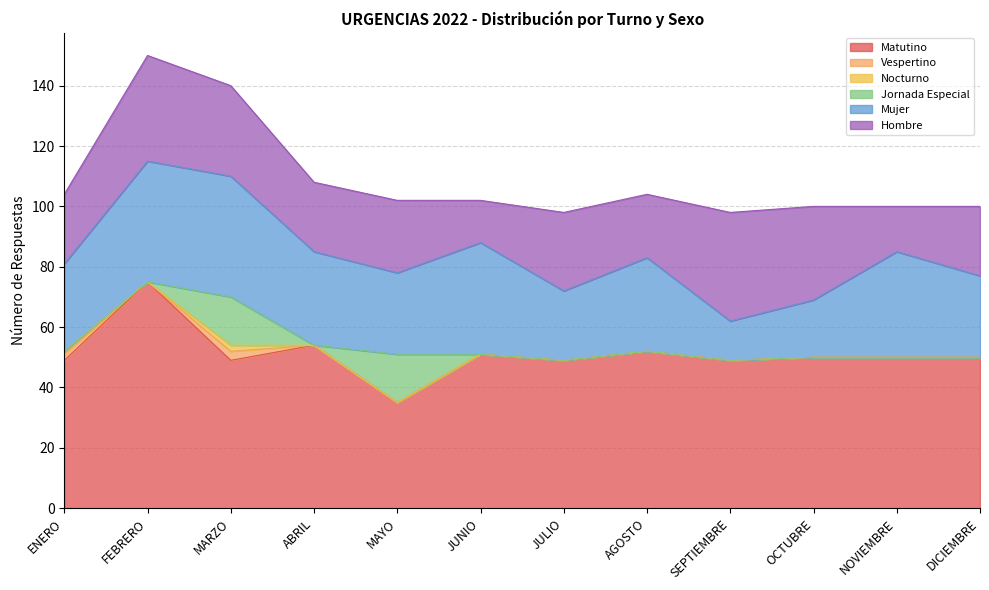

True or false: Matutino and Mujer cross at least once.

False